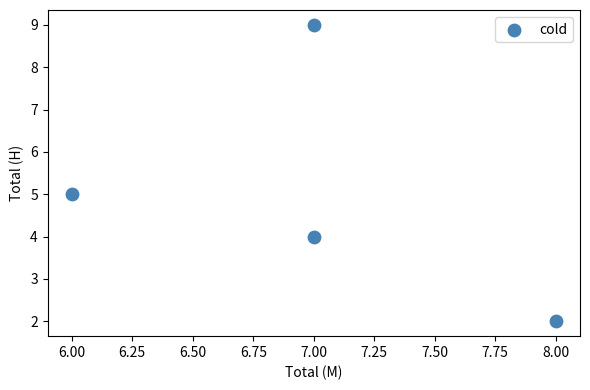

What is the average X value?

7